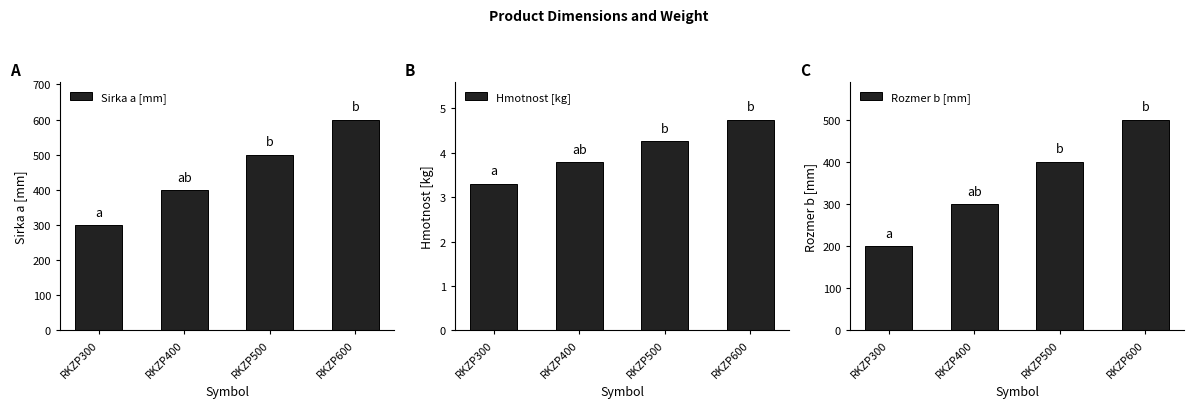

Count the Hmotnost [kg] values in the range 3 to 4.

2